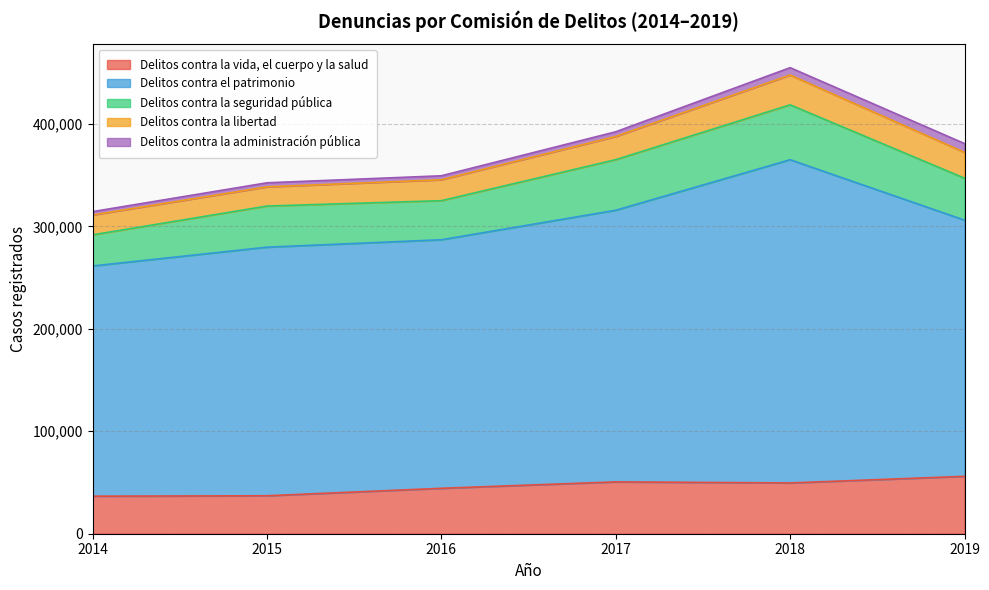

What is the value of the Delitos contra la libertad point at the 6th from the left?

25207